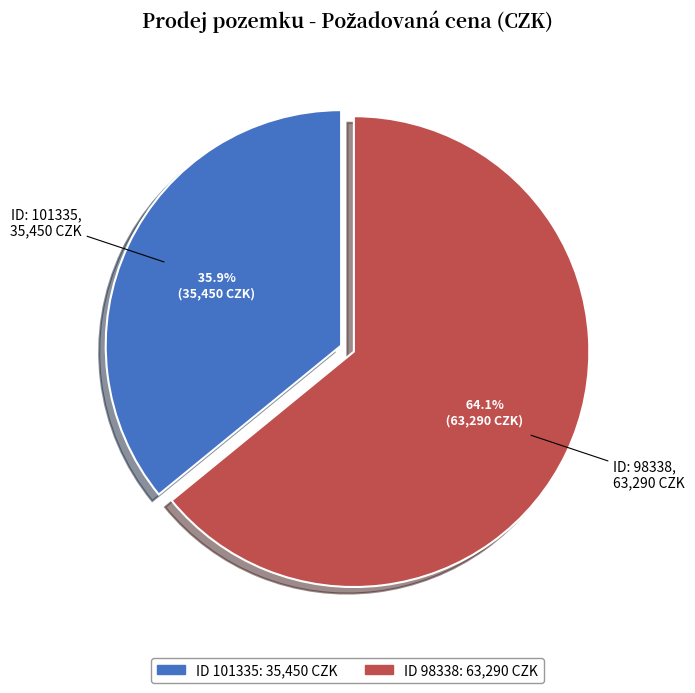

Does any single category account for the majority?

Yes